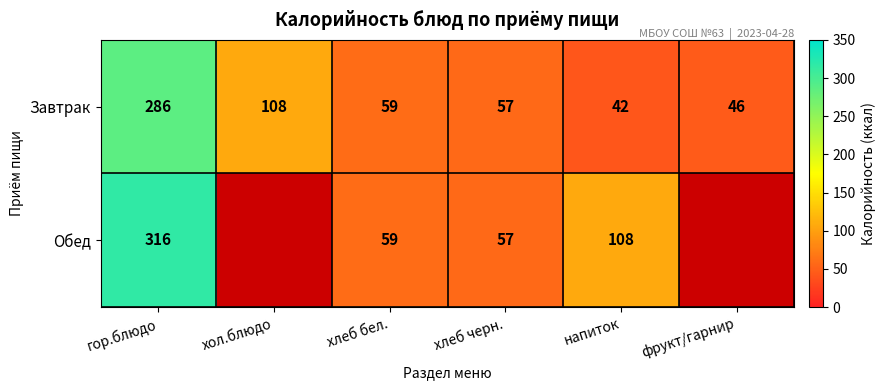

Which category has the lowest value across all series?

напиток